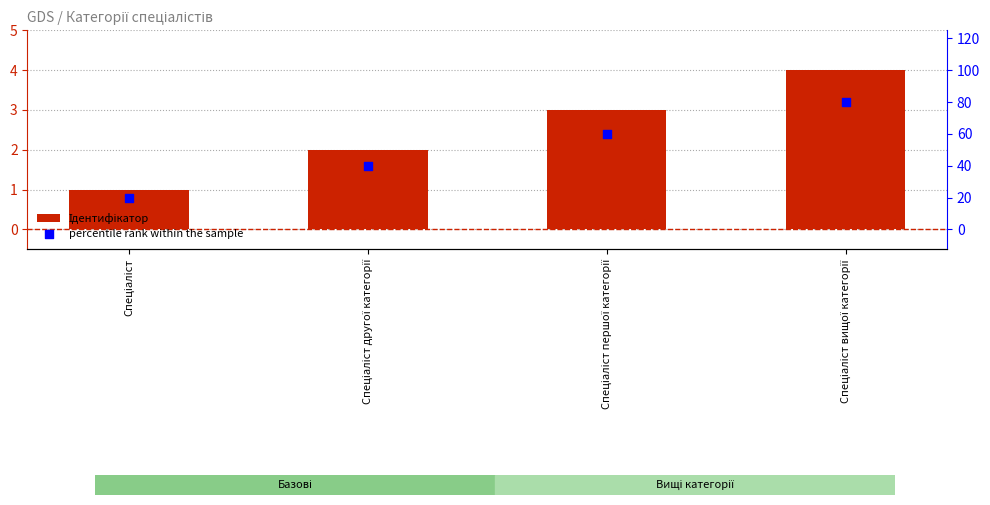

Which series reaches the minimum Y coordinate?

Ідентифікатор